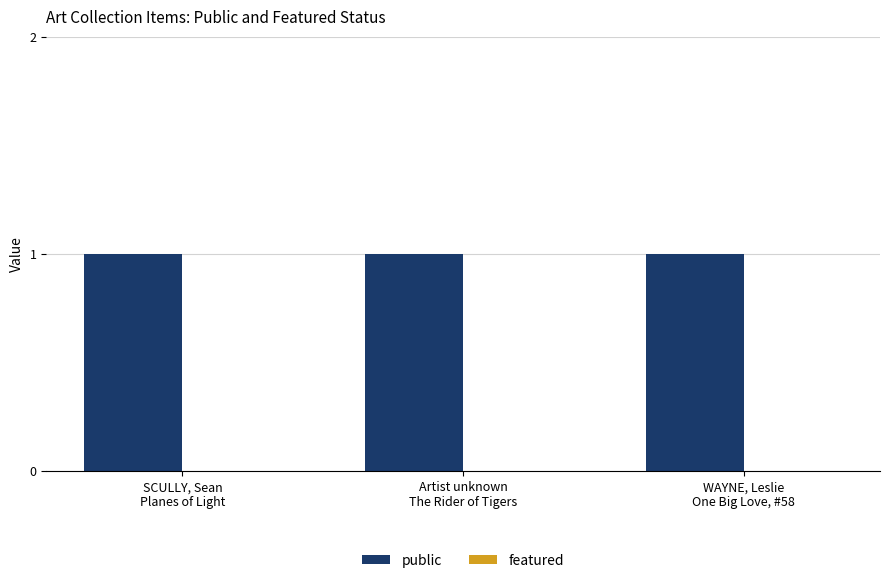

Which label corresponds to the smallest value in the chart?

SCULLY, Sean
Planes of Light